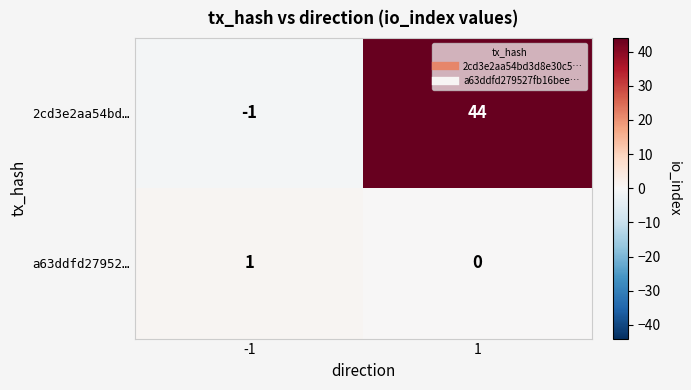

Between -1 and 1, which series saw the biggest shift?

2cd3e2aa54bd…